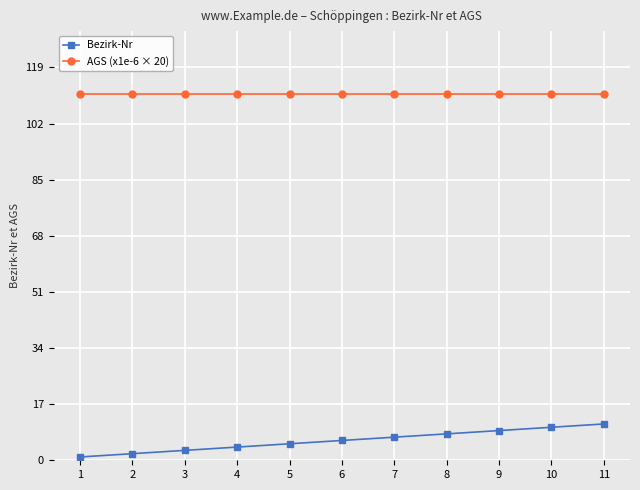

Which series has the widest spread of values?

Bezirk-Nr